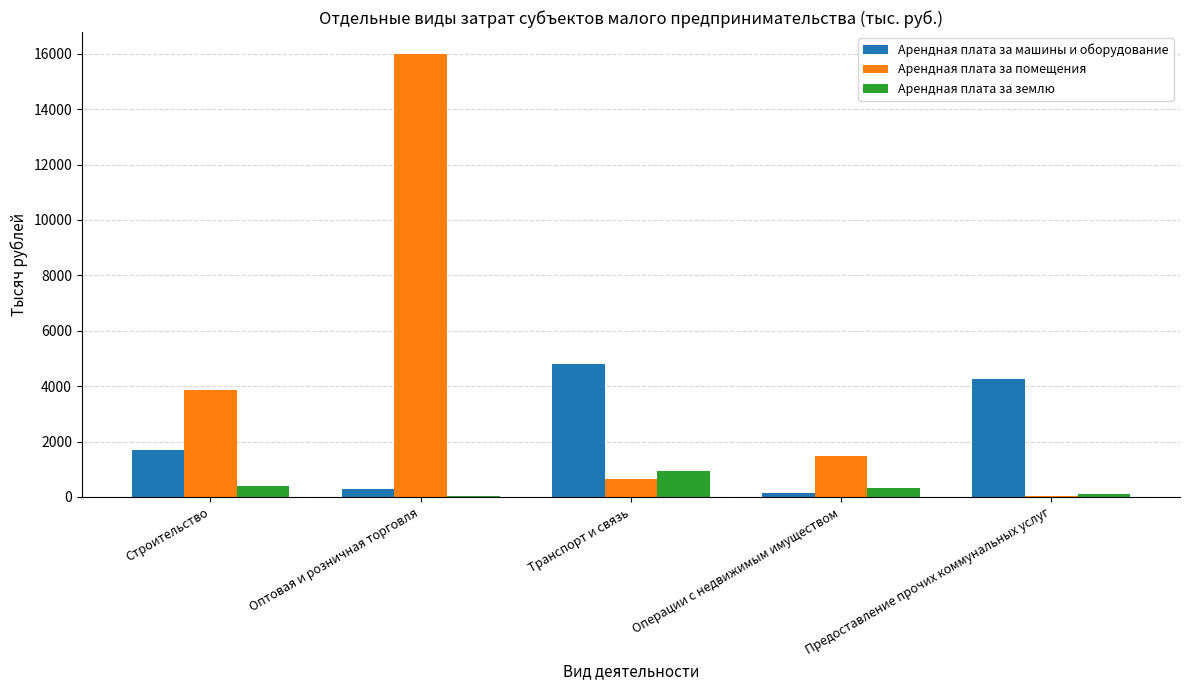

Which series has the largest total across all categories?

Арендная плата за помещения